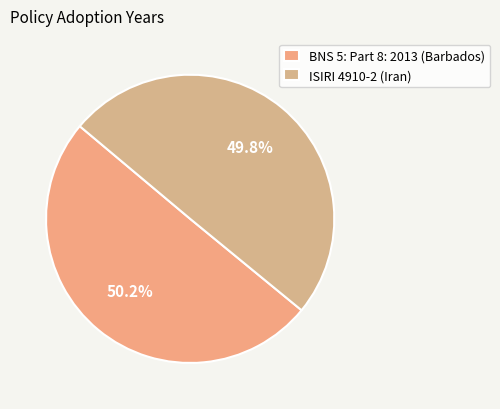

What percentage is the BNS 5: Part 8: 2013 (Barbados) slice, to the nearest percent?

50%